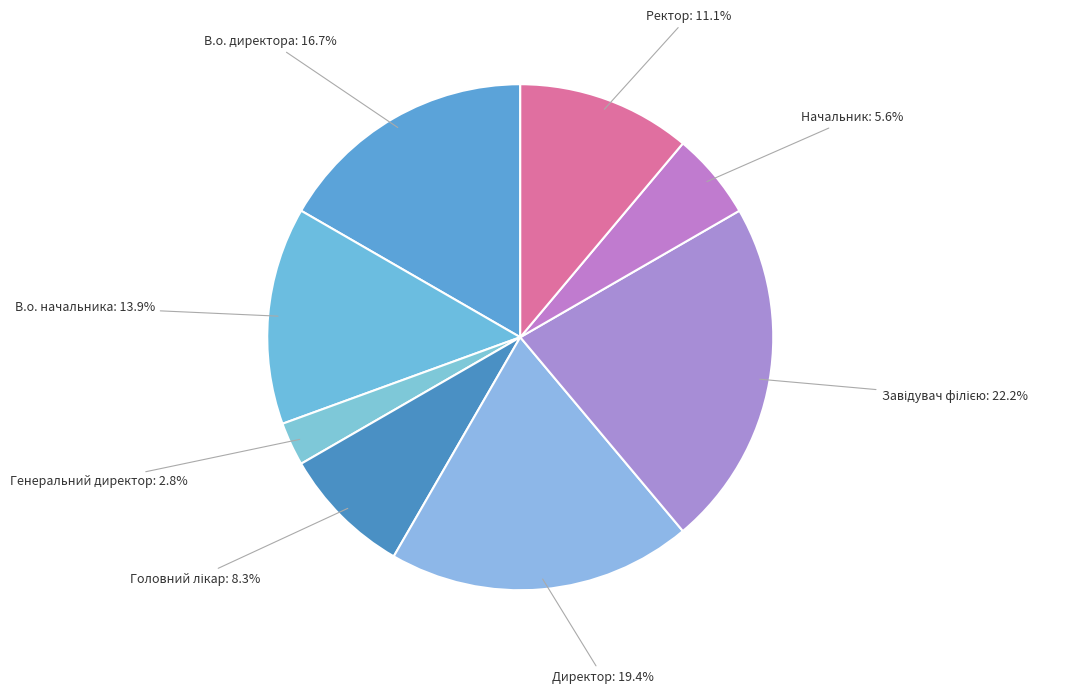

Approximately how many times larger is the value at Генеральний директор compared to Директор?

0.1